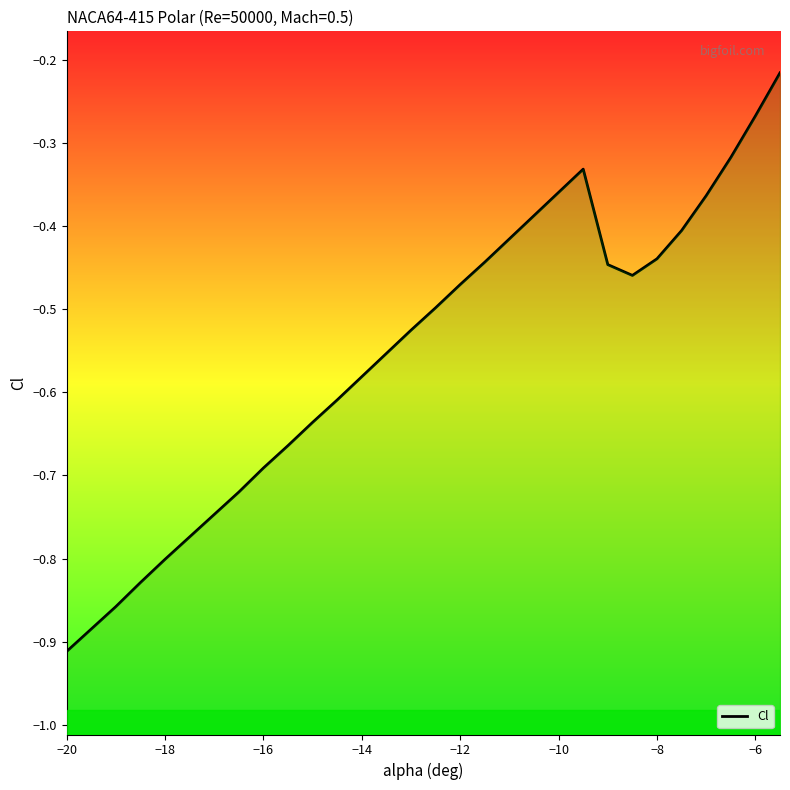

How many points are higher than both their immediate neighbors (excluding endpoints)?

1